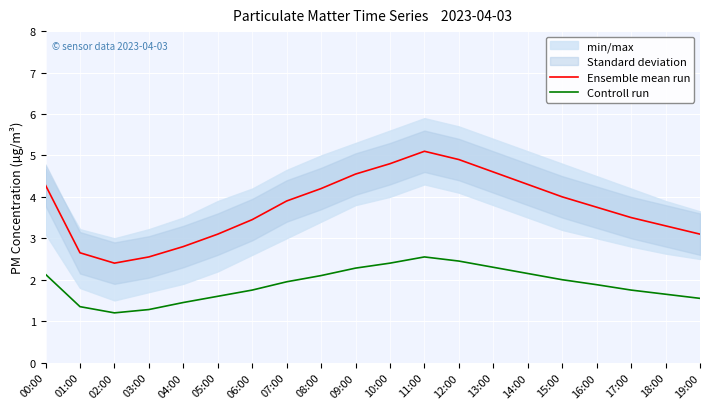

How many interior local peaks does the Controll run series have?

1